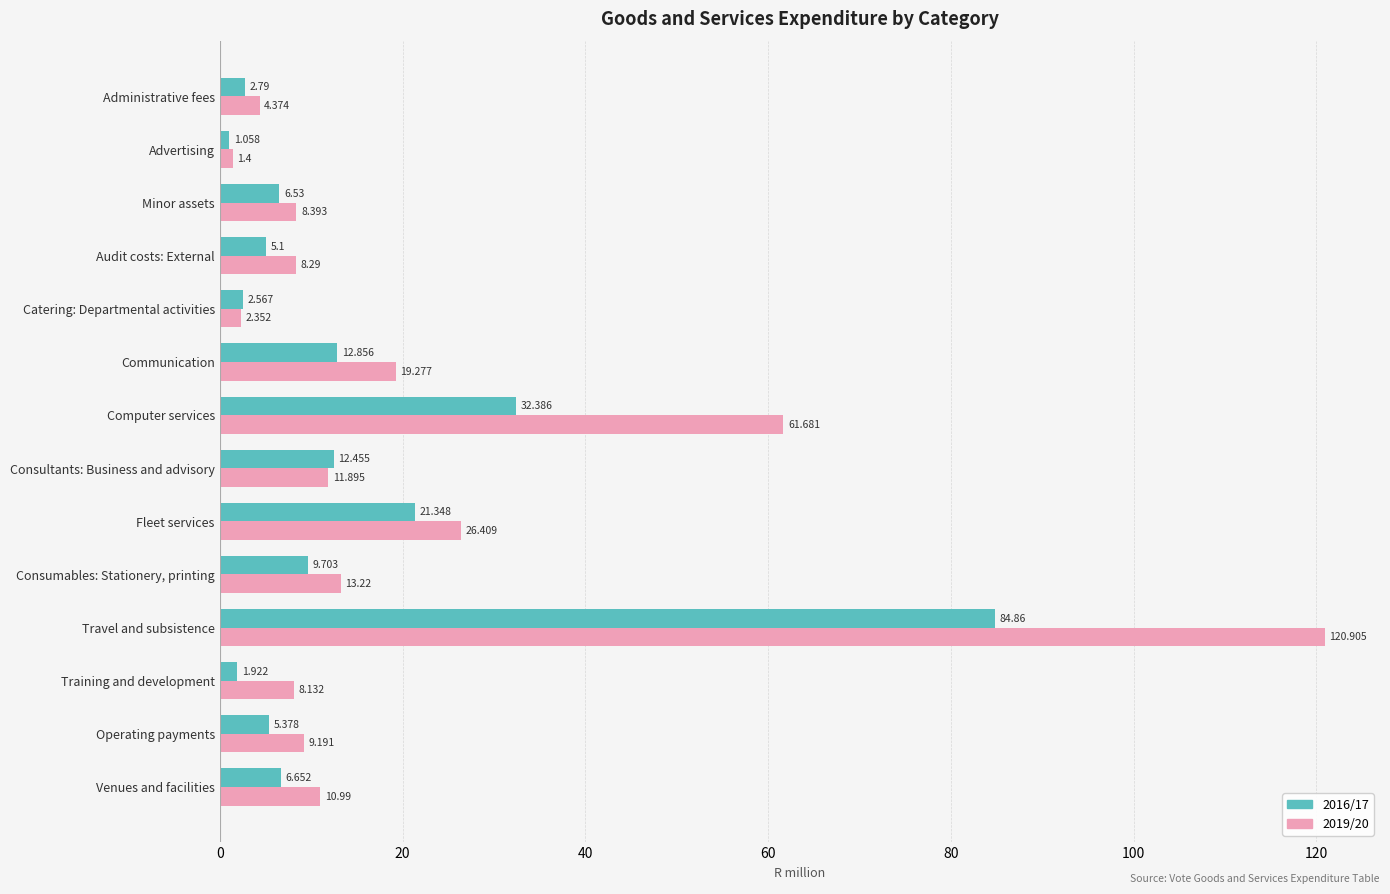

Which label corresponds to the largest value in the chart?

Travel and subsistence